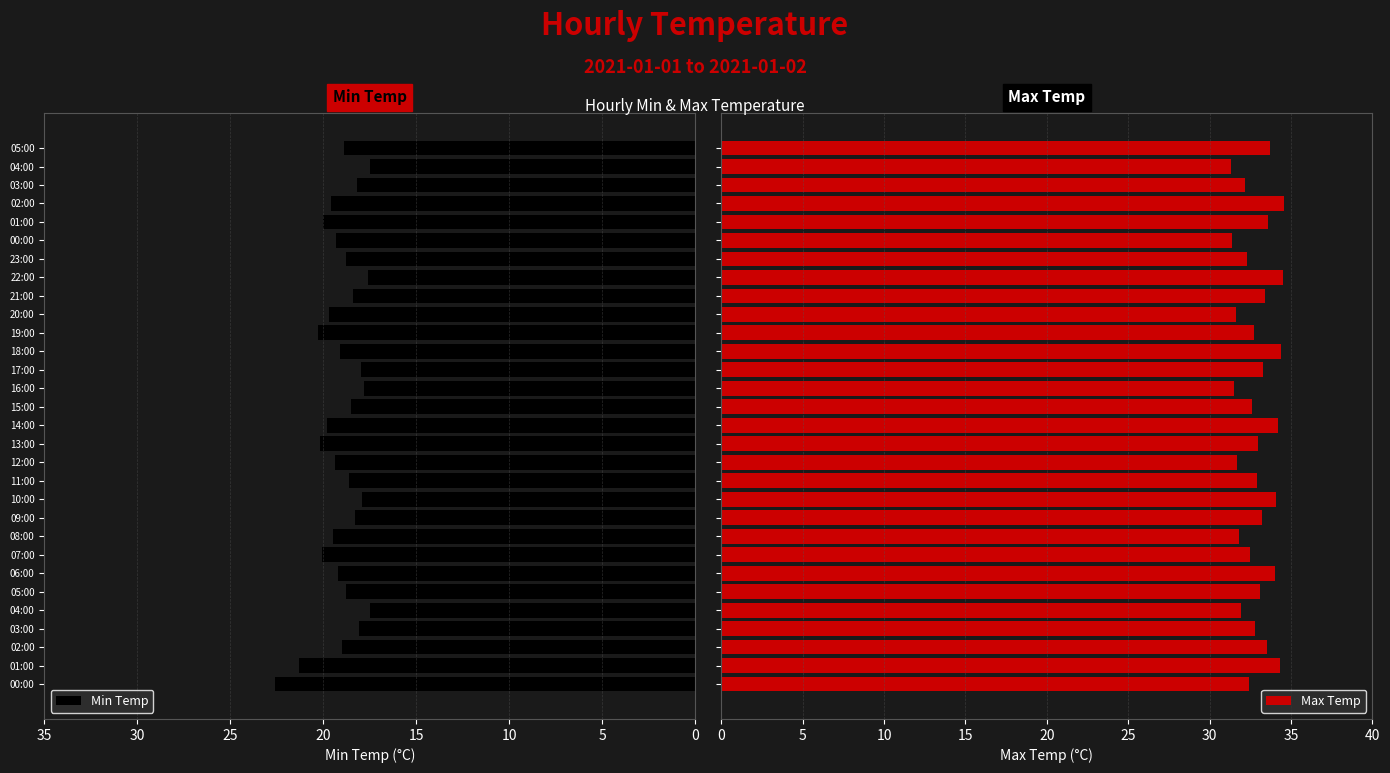

What is the maximum value for Max Temp?

34.6